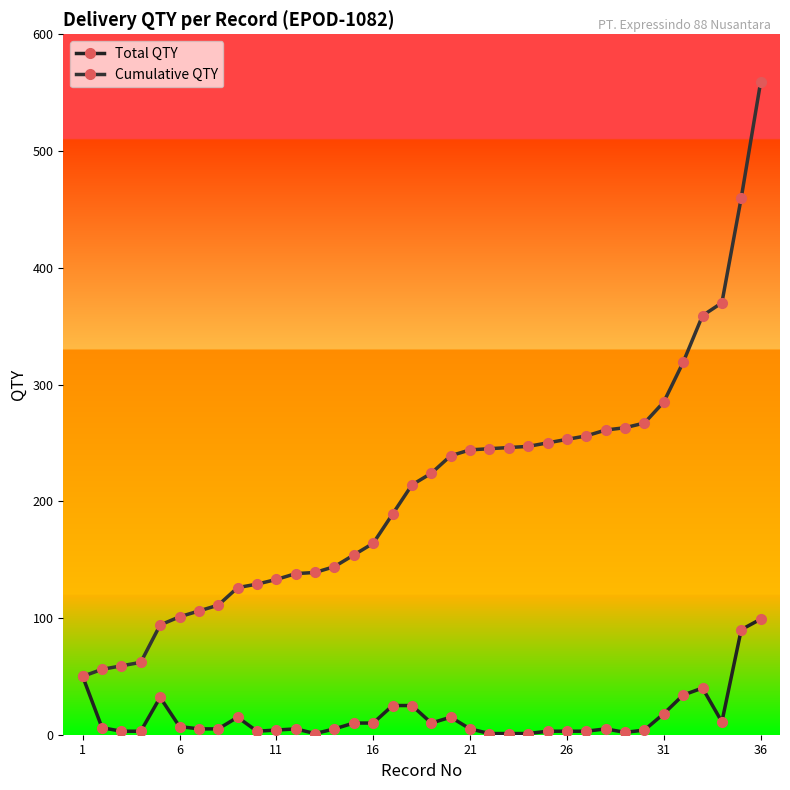

Reading left to right, transcribe all the data shown in this chart.

Total QTY: 50	6	3	3	32	7	5	5	15	3	4	5	1	5	10	10	25	25	10	15	5	1	1	1	3	3	3	5	2	4	18	34	40	11	90	99
Cumulative QTY: 50	56	59	62	94	101	106	111	126	129	133	138	139	144	154	164	189	214	224	239	244	245	246	247	250	253	256	261	263	267	285	319	359	370	460	559